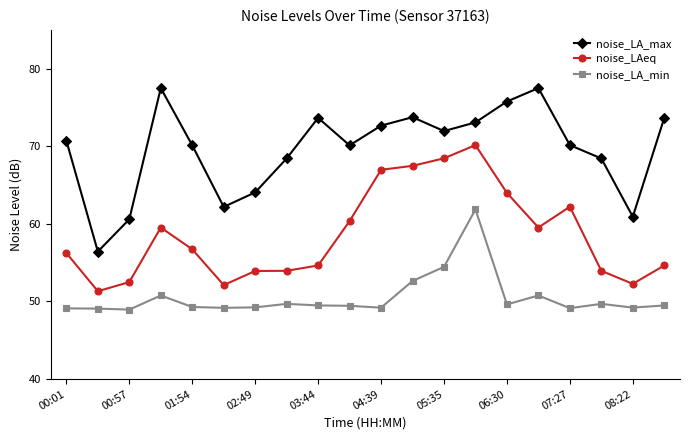

What is the lowest value of the noise_LA_min series?

49.0